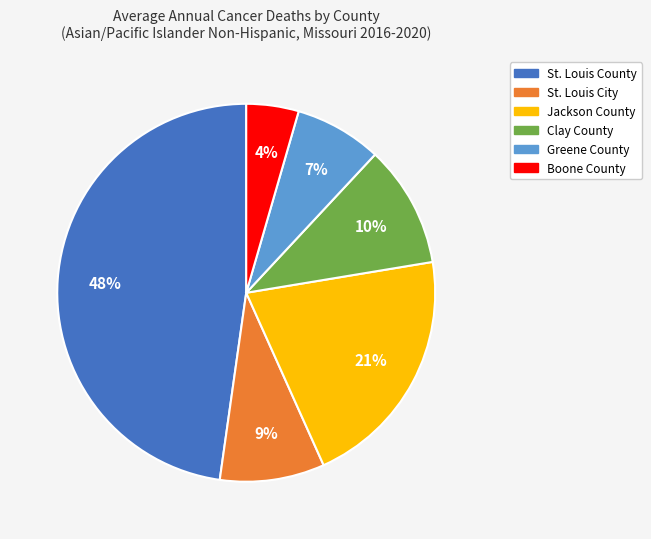

Do Greene County and Jackson County together represent more than half of the pie?

No